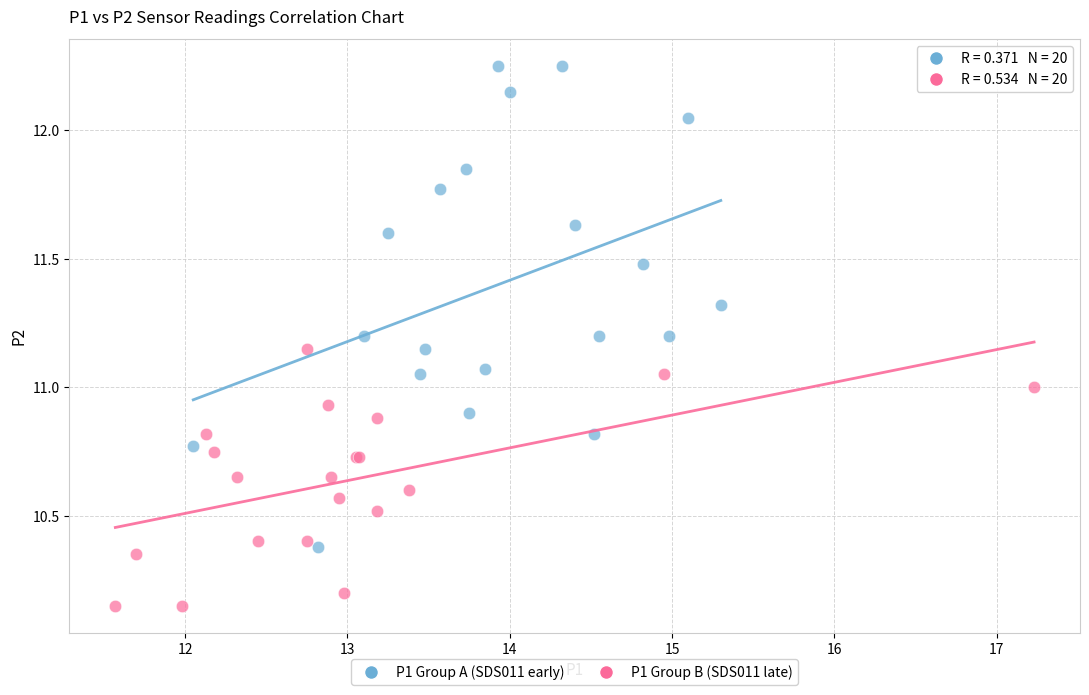

Which series reaches the minimum Y coordinate?

P1 Group B (SDS011 late)